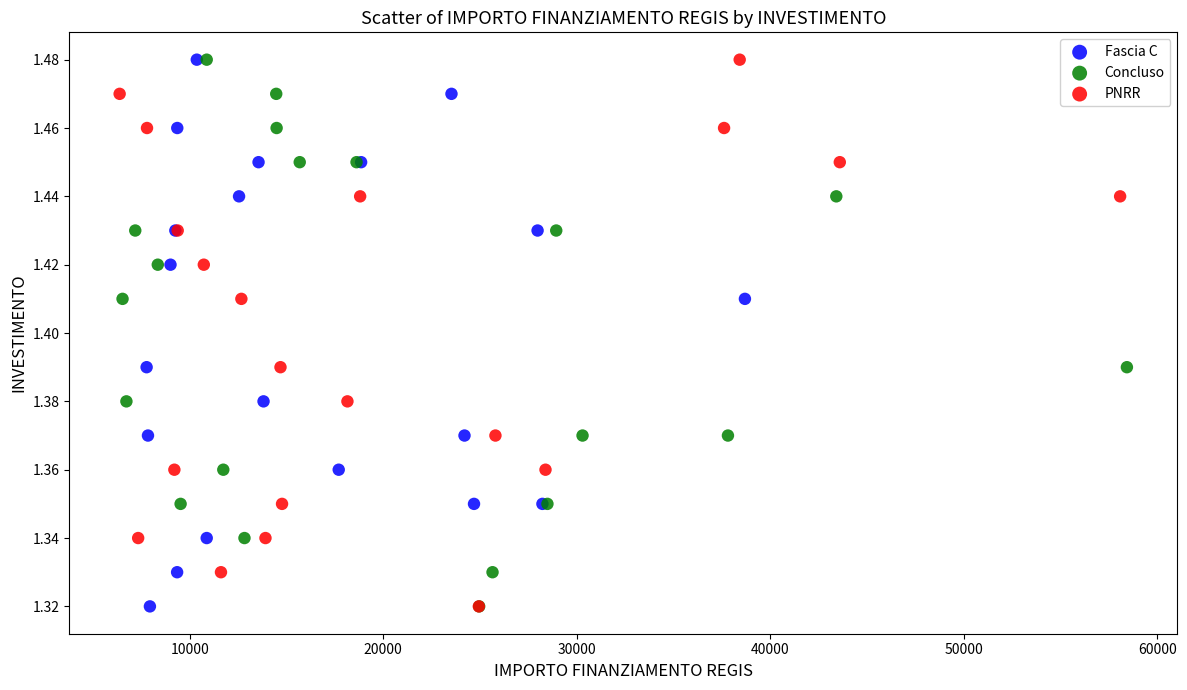

What are all the series names shown in the legend?

Fascia C, Concluso, PNRR